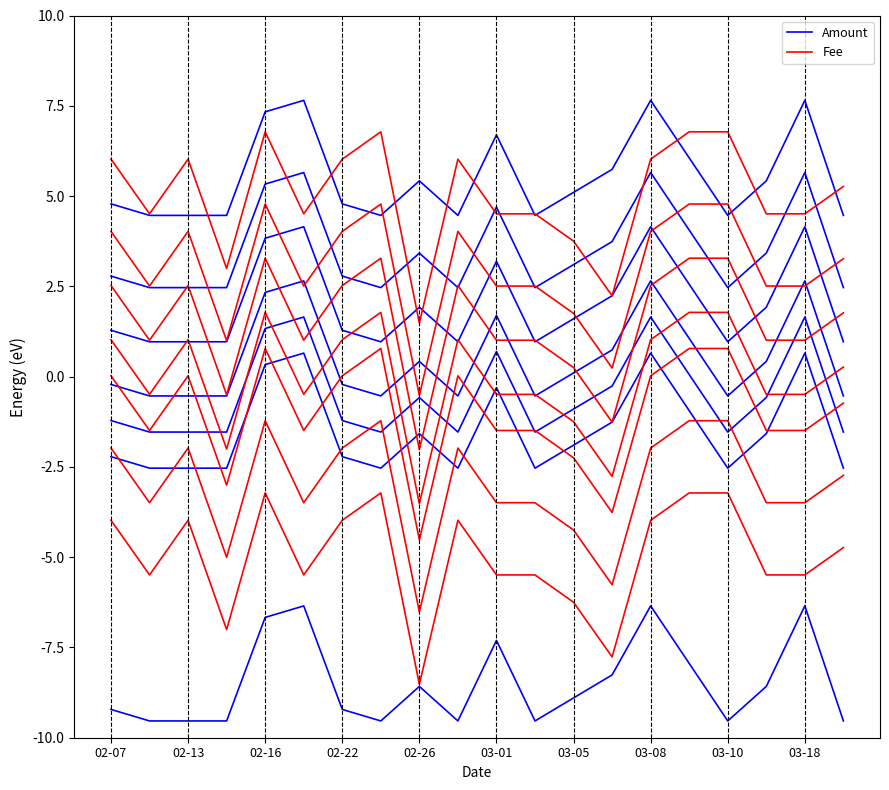

How many lines are shown in the chart?

2